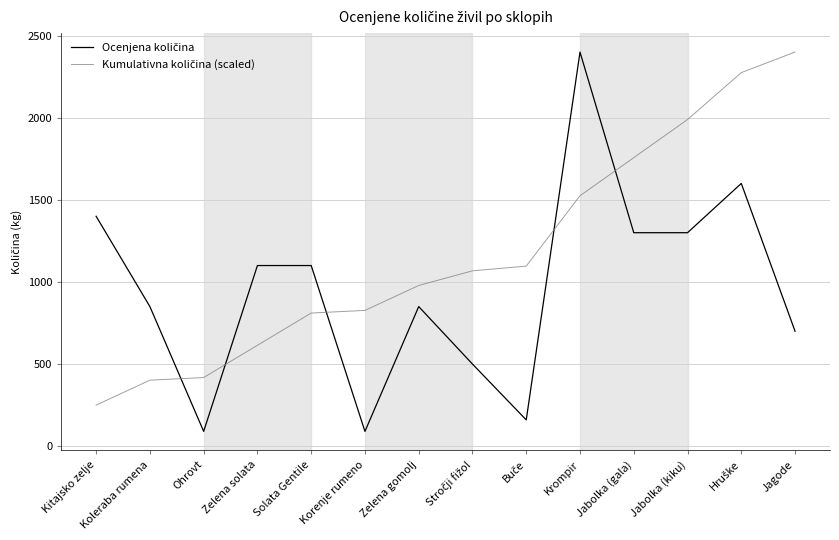

What is the total value across all series at Zelena solata?

1714.3